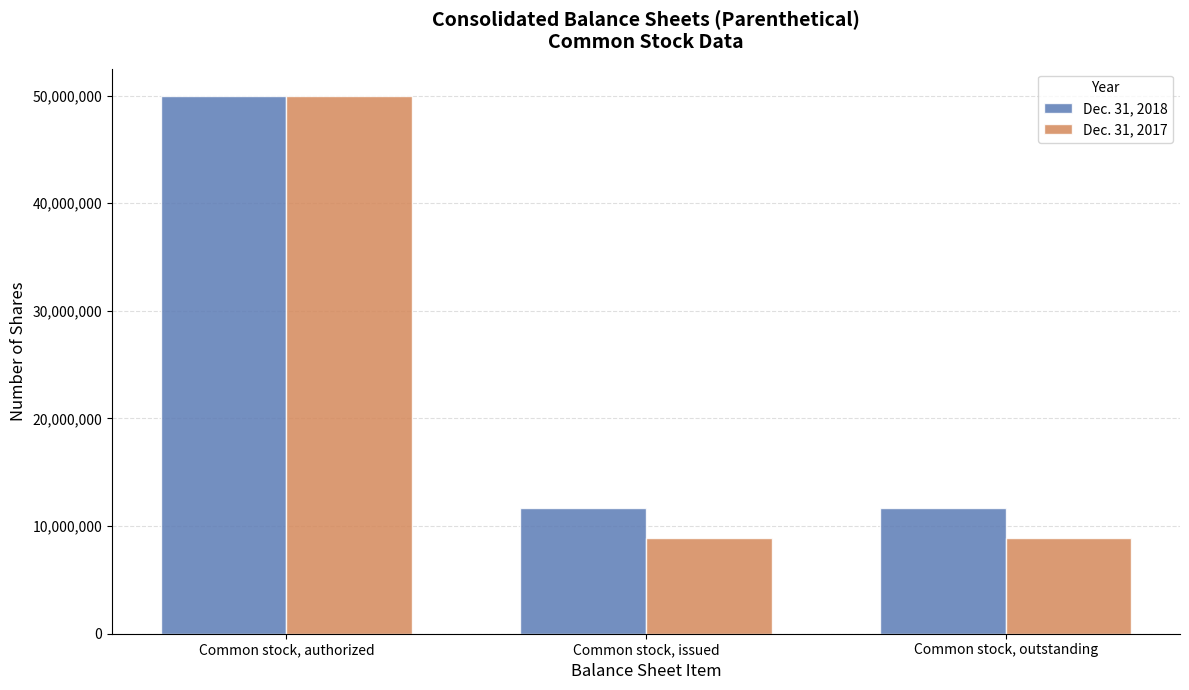

Which label corresponds to the largest value in the chart?

Common stock, authorized